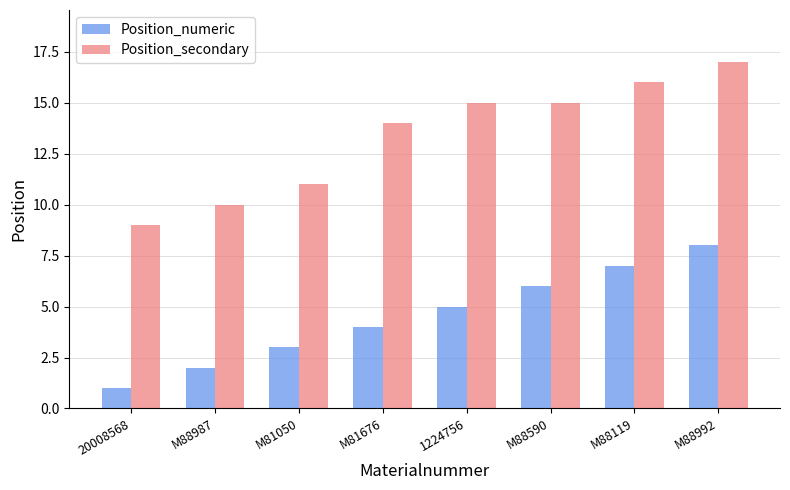

What is the minimum value for Position_numeric?

1